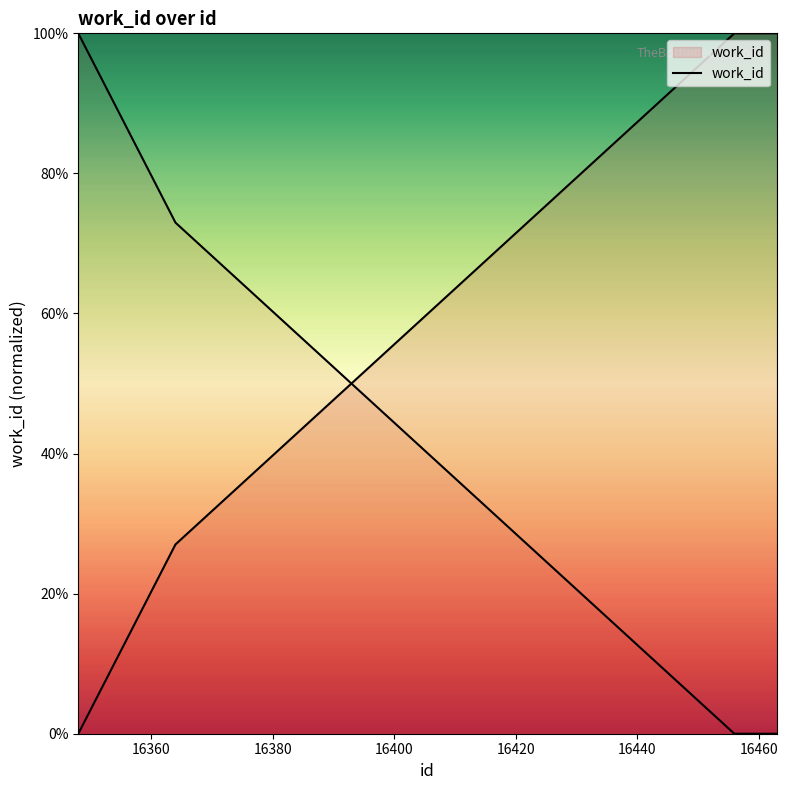

The chart shows a value of 33.0 at 9. True or false?

False